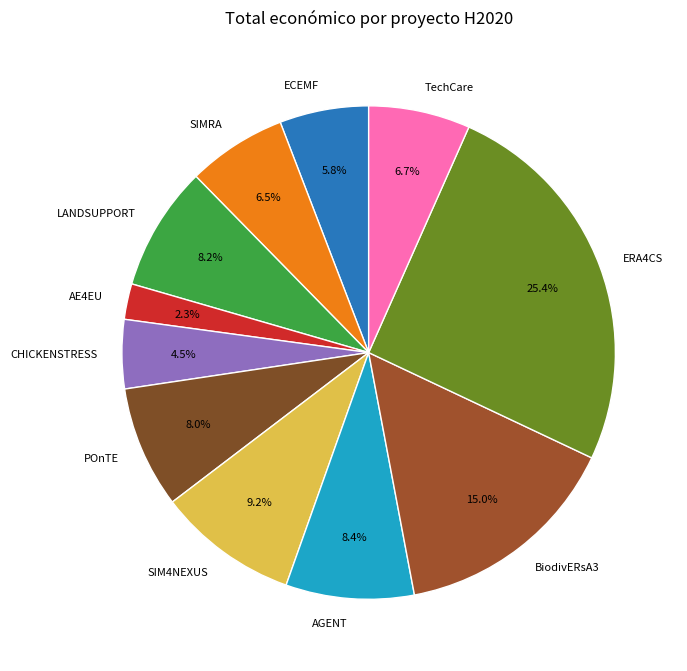

How many slices are in this pie chart?

11